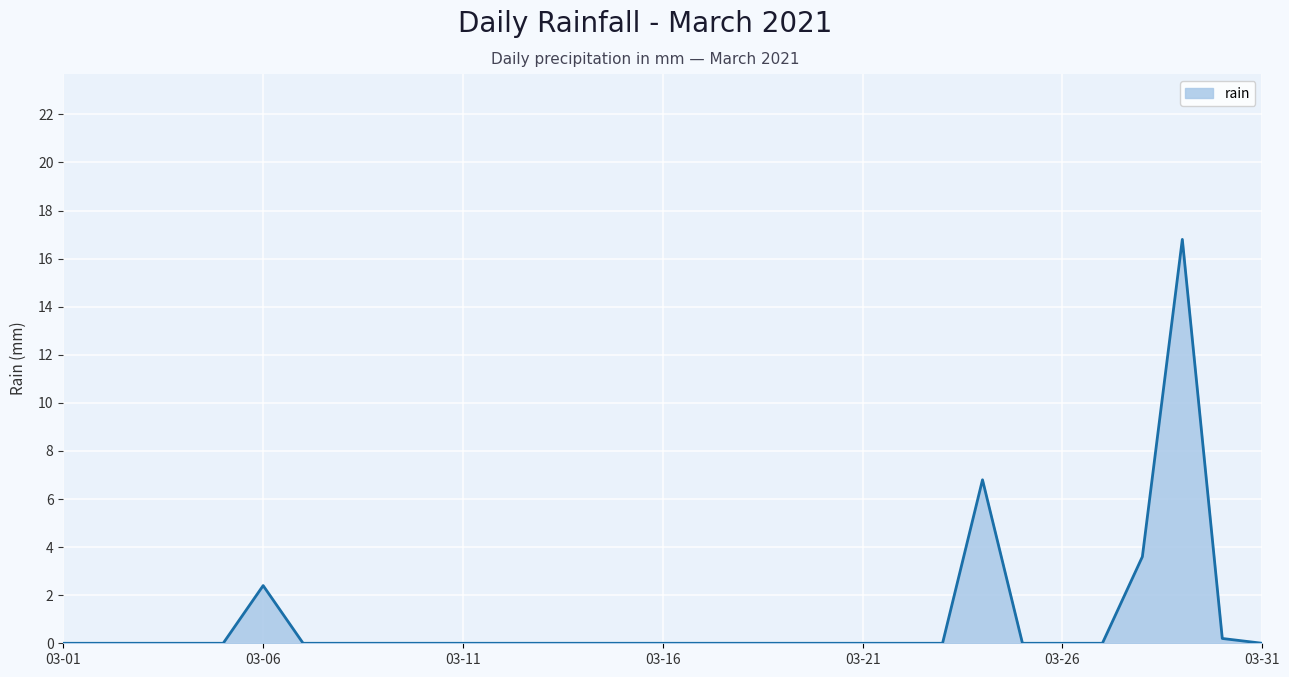

How many lines are shown in the chart?

1